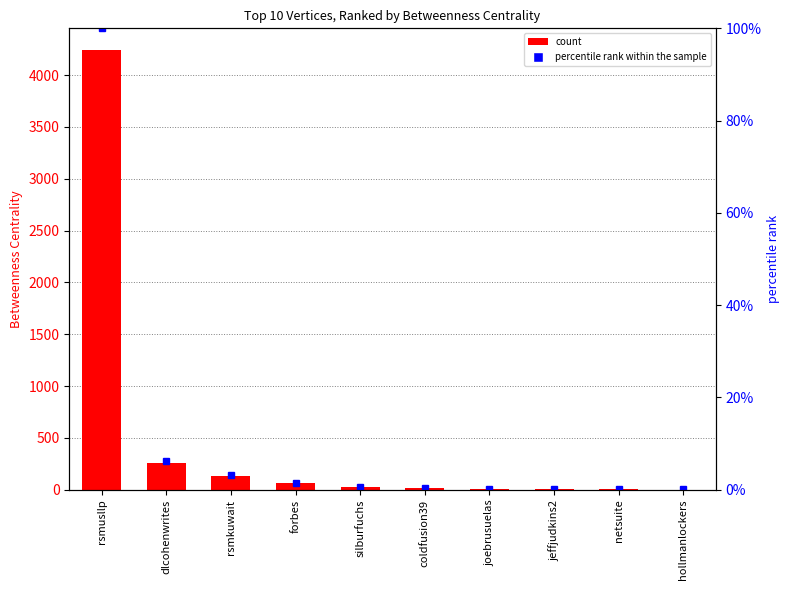

At silburfuchs, list the series in order from smallest to largest.

percentile rank within the sample, Betweenness Centrality